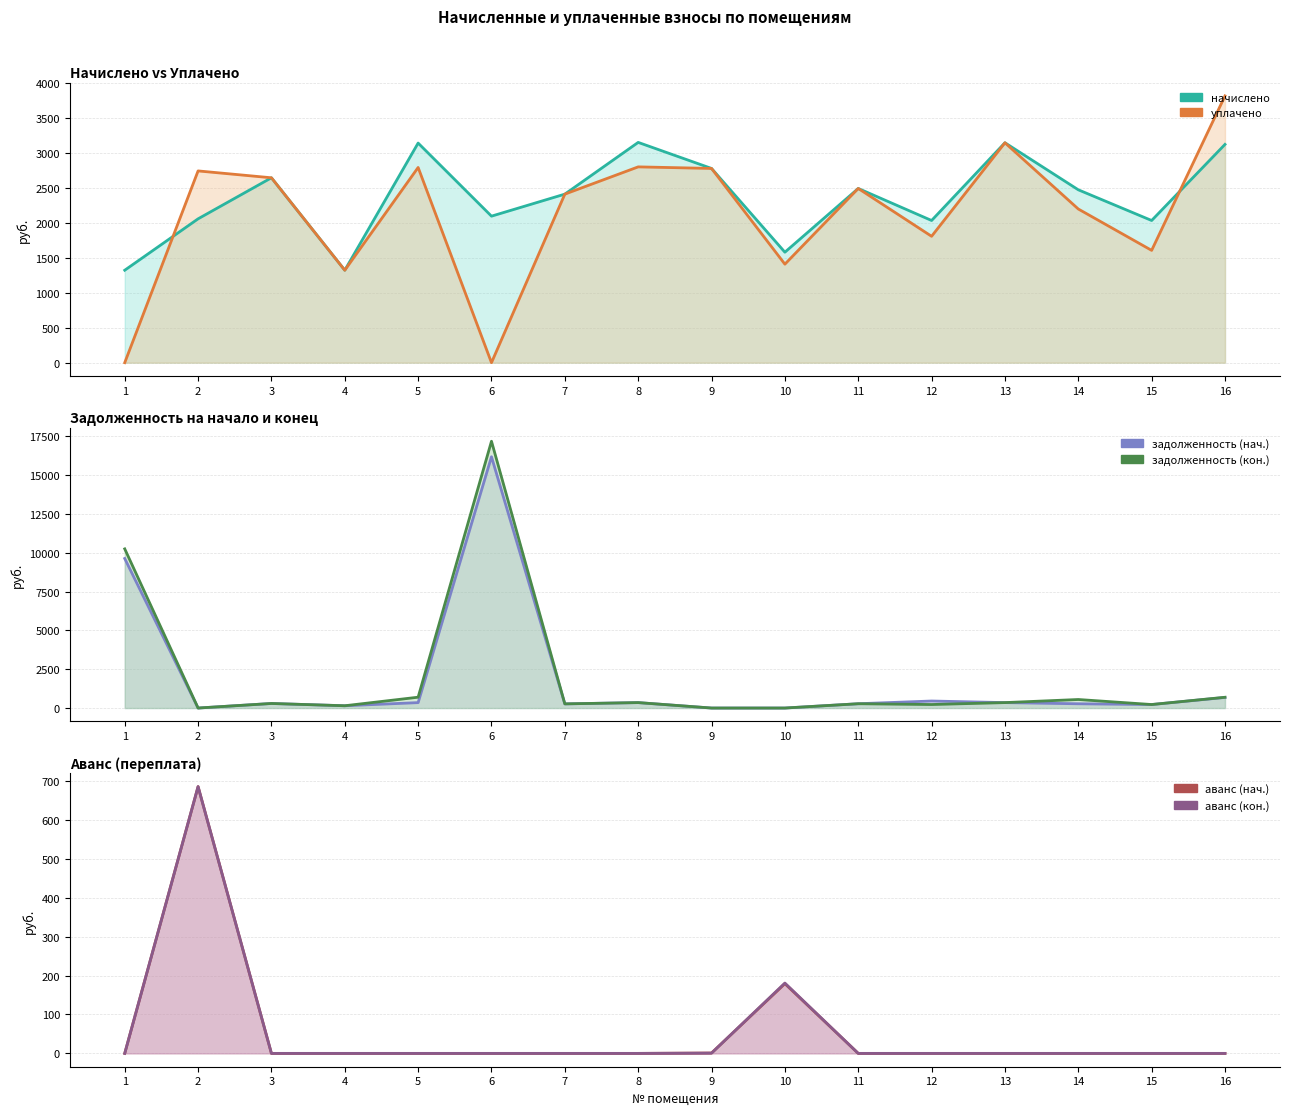

Where does the уплачено series first go above 2489?

2